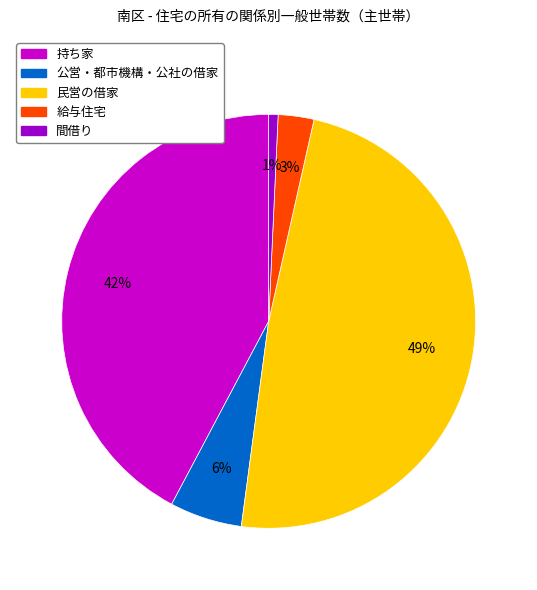

To the nearest percent, what is the difference between the largest and smallest slice percentages?

48%